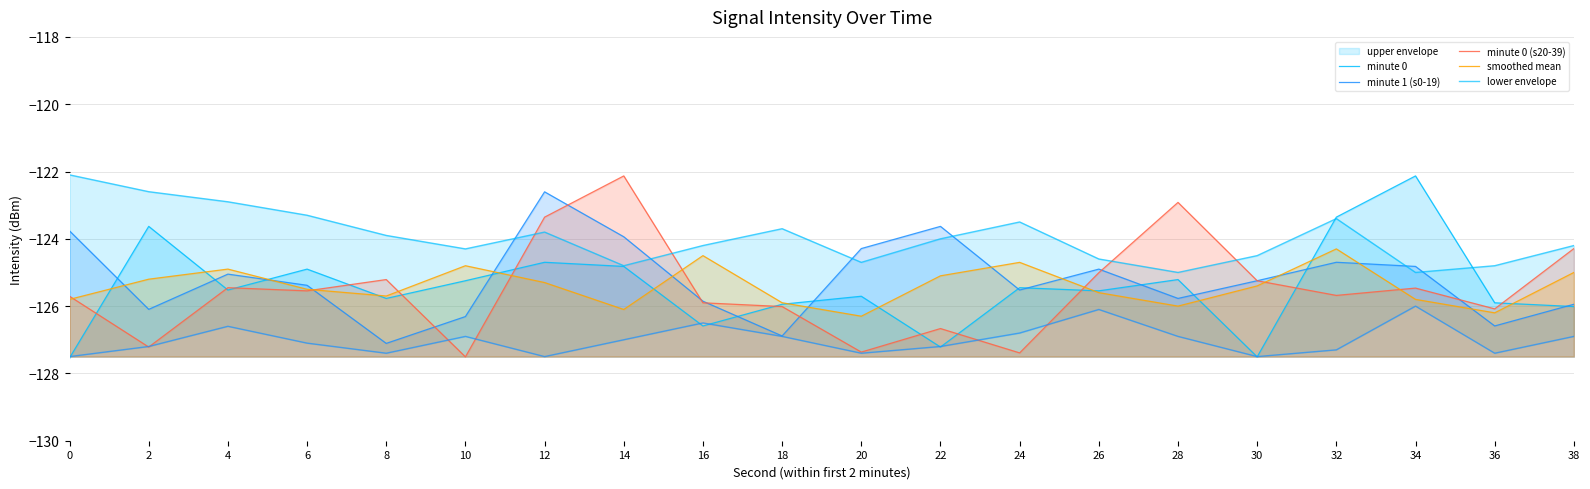

True or false: smoothed mean and lower envelope cross at least once.

False